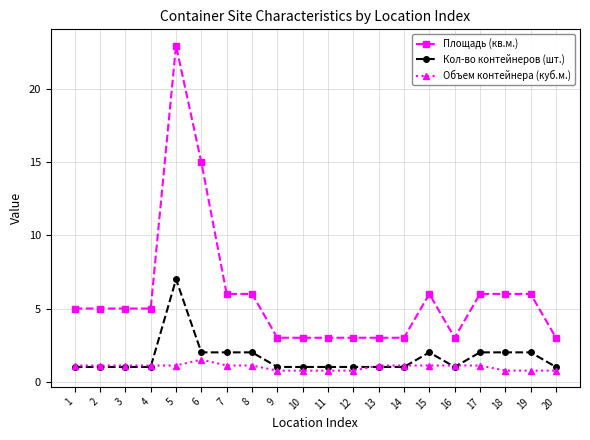

Is it true that Площадь (кв.м.) equals 5.0 at 1?

True